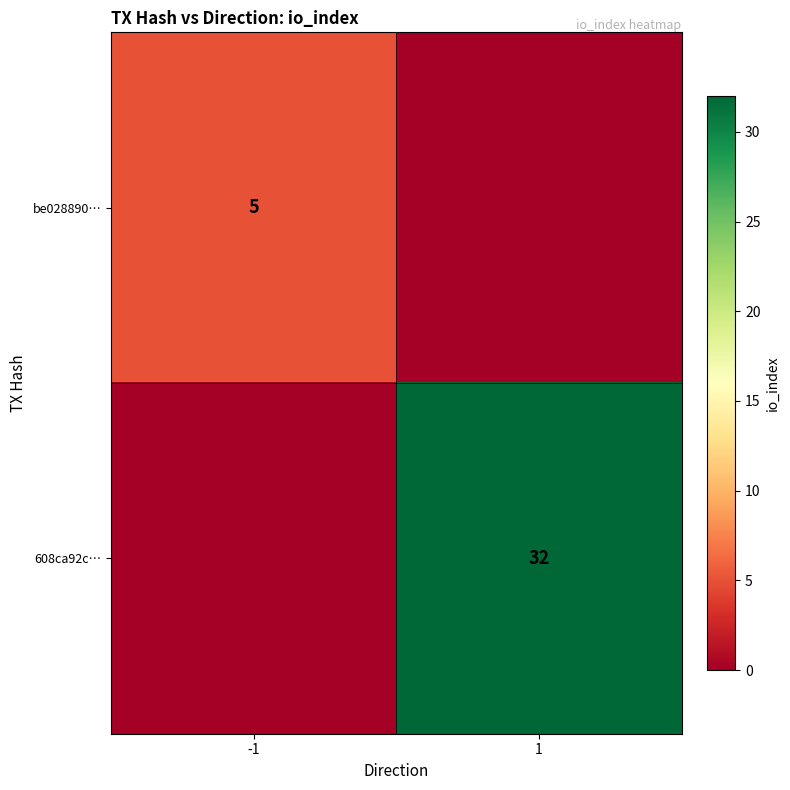

Is the value of be028890… at -1 greater than the value of 608ca92c… at 1?

No